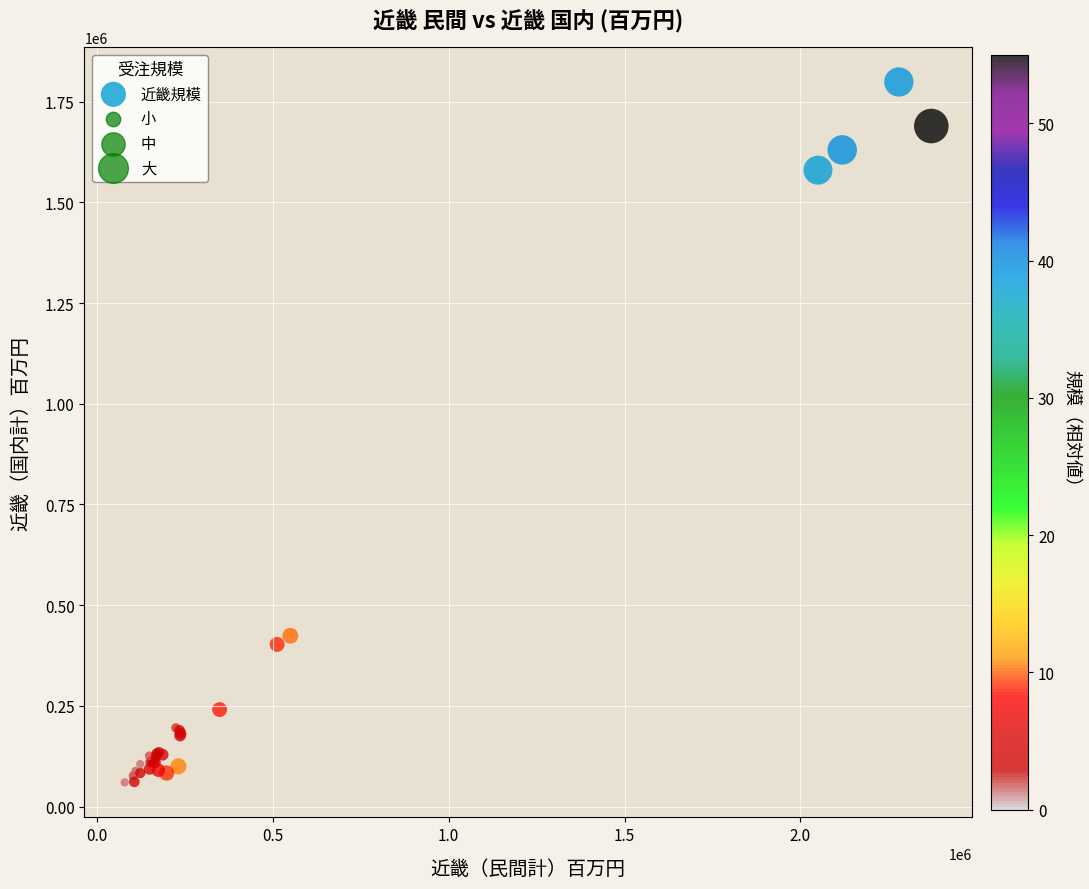

What Y value in the scatter plot is closest to 929388?

423954